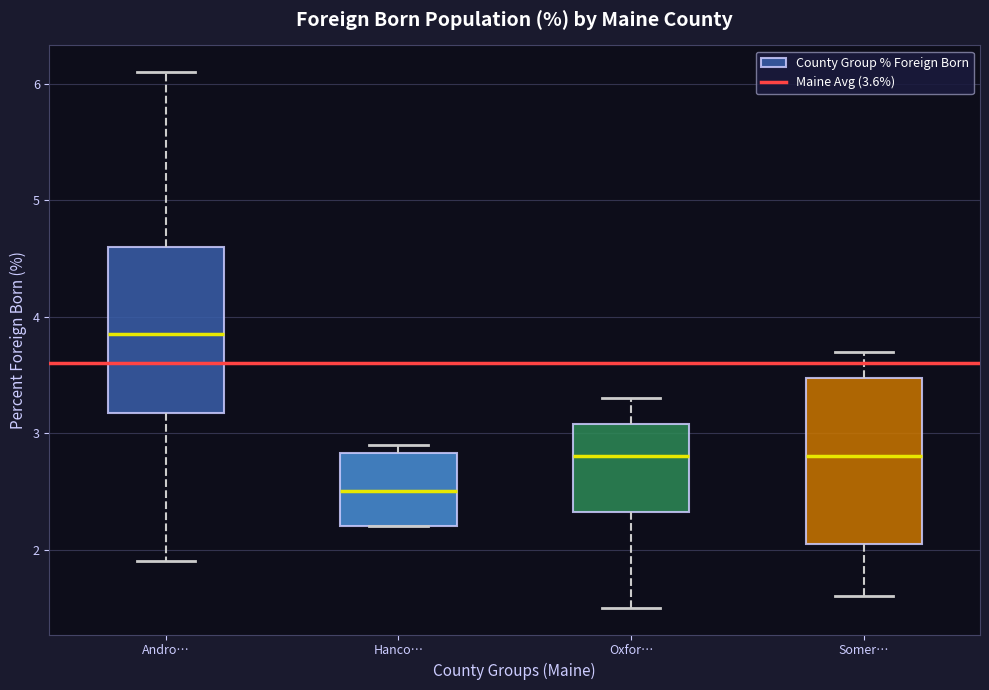

Reading left to right, transcribe this box plot: for each box, give where its median line is, the range the box spans, and where its two whiskers end, as read against the y-axis. The values are not printed on the chart, so give them approximately, as read against the axis.

Andro…: median 3.9, box 3.2 to 4.6, whiskers 1.9 to 6.1
Hanco…: median 2.5, box 2.2 to 2.8, whiskers 2.2 to 2.9
Oxfor…: median 2.8, box 2.3 to 3.1, whiskers 1.5 to 3.3
Somer…: median 2.8, box 2.1 to 3.5, whiskers 1.6 to 3.7